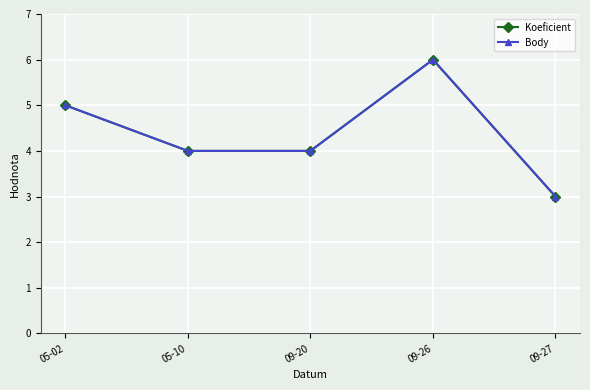

What is the sum of the Body values at 05-02 and 05-10?

9